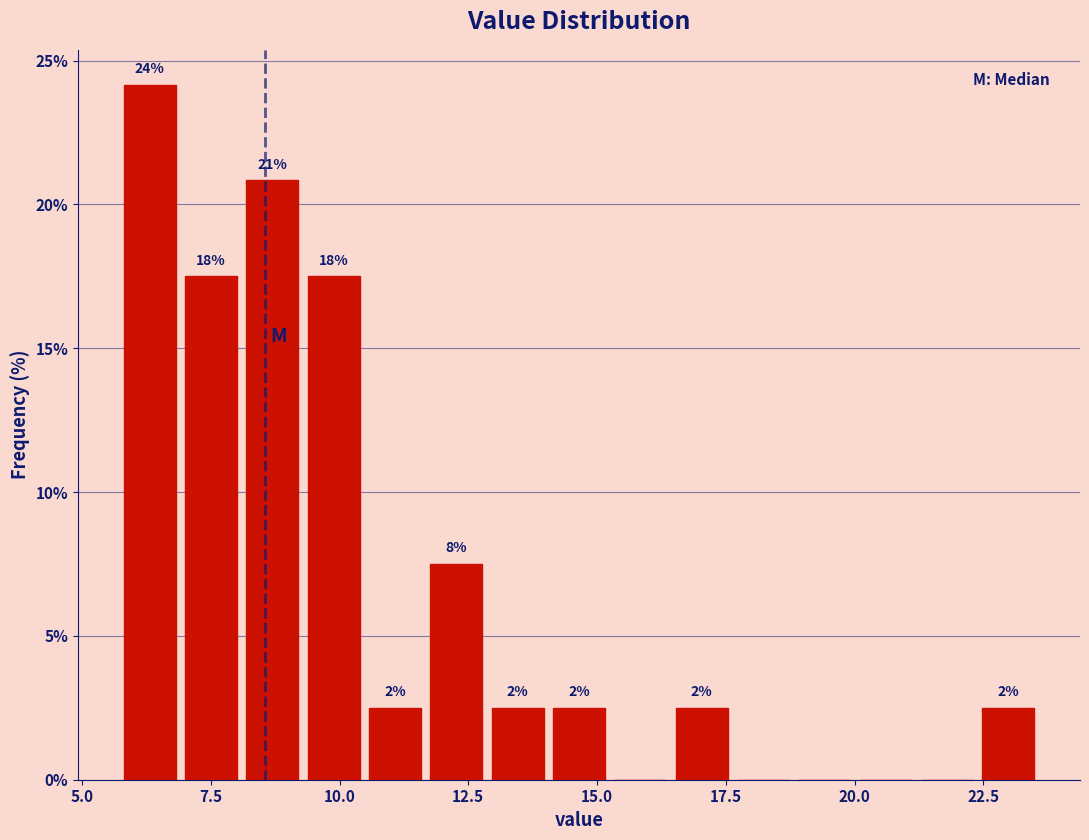

Read against the x-axis, roughly where is the centre of the tallest bar?

6.5